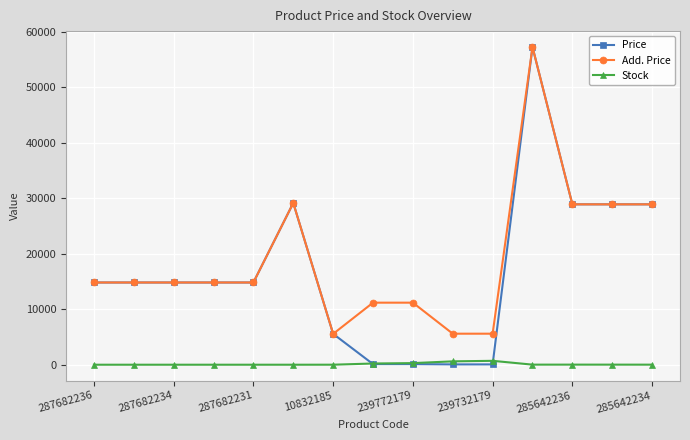

What are all the series names shown in the legend?

Price, Add. Price, Stock